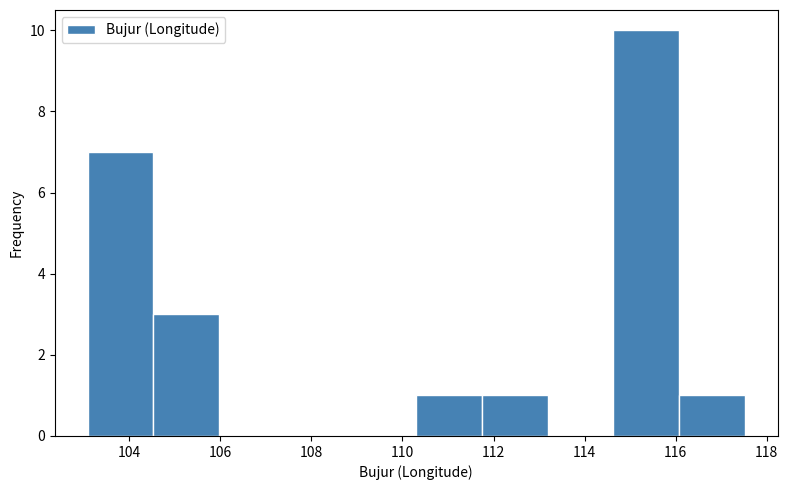

Reading left to right, transcribe this chart: for each bar, give the range it covers on the x-axis and its height. Neither the bar edges nor the heights are printed on the chart, so give them approximately, as read against the axes.

103.0 to 104.6: 7
104.6 to 106.0: 3
106.0 to 107.4: 0
107.4 to 108.8: 0
108.8 to 110.4: 0
110.4 to 111.8: 1
111.8 to 113.2: 1
113.2 to 114.6: 0
114.6 to 116.0: 10
116.0 to 117.6: 1